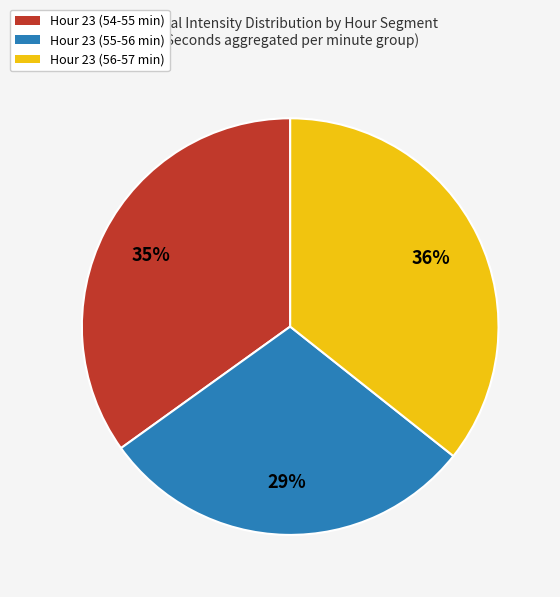

Does any single category account for the majority?

No